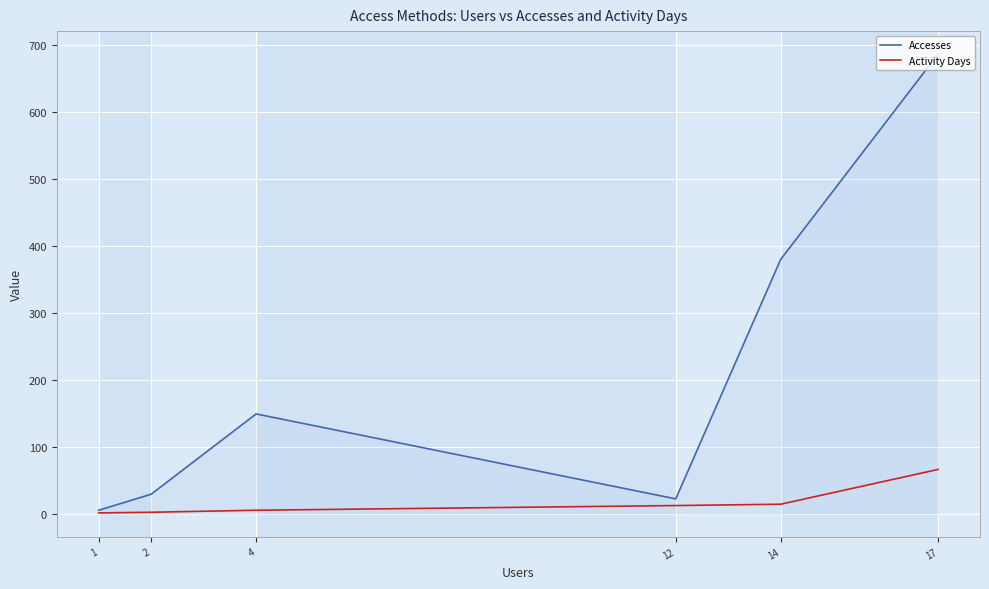

How many categories are shown in the chart?

6